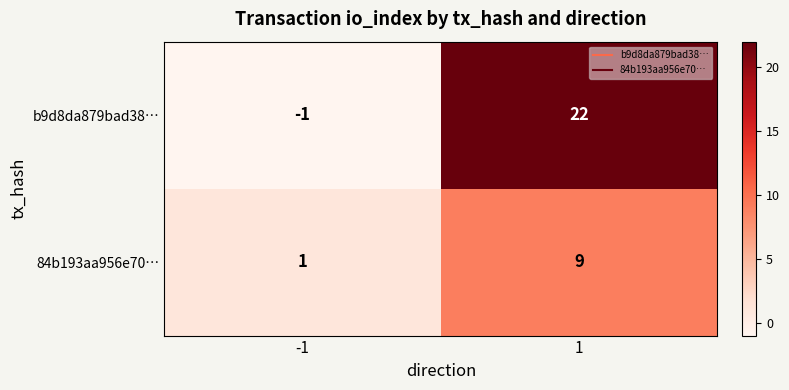

At which category is the sum across all series the highest?

1